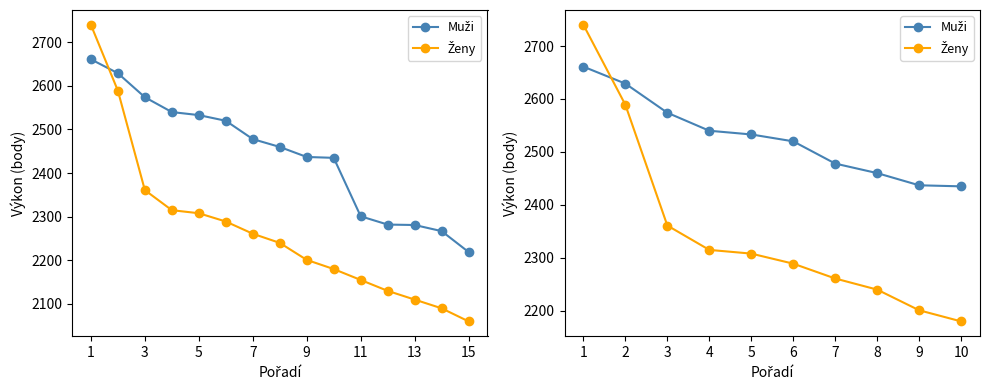

How many values in the Ženy series are below 2308?

5